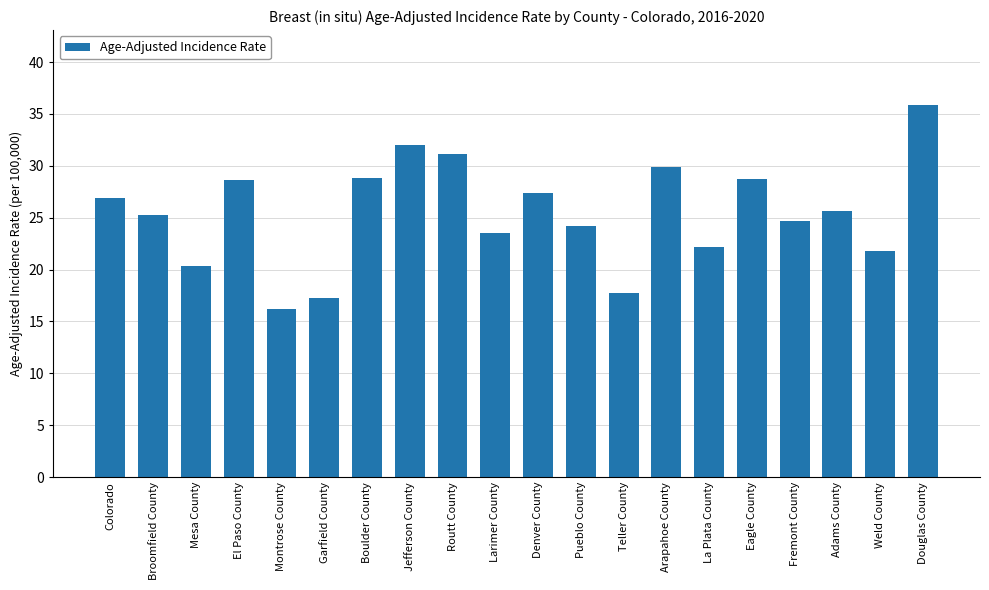

What value does the data have at Adams County?

25.6